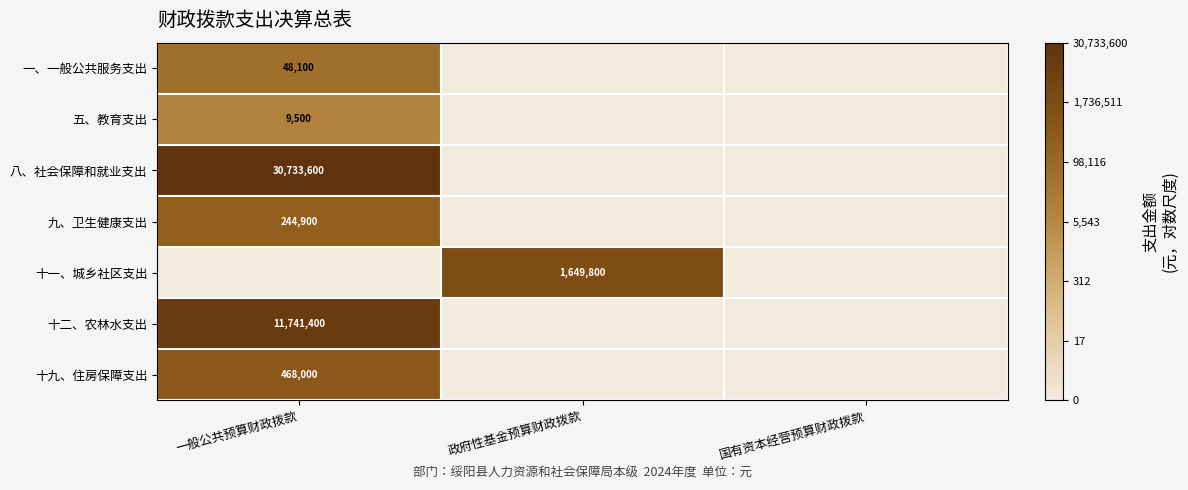

True or false: 十二、农林水支出 has a value of 19479807 at 一般公共预算财政拨款.

False